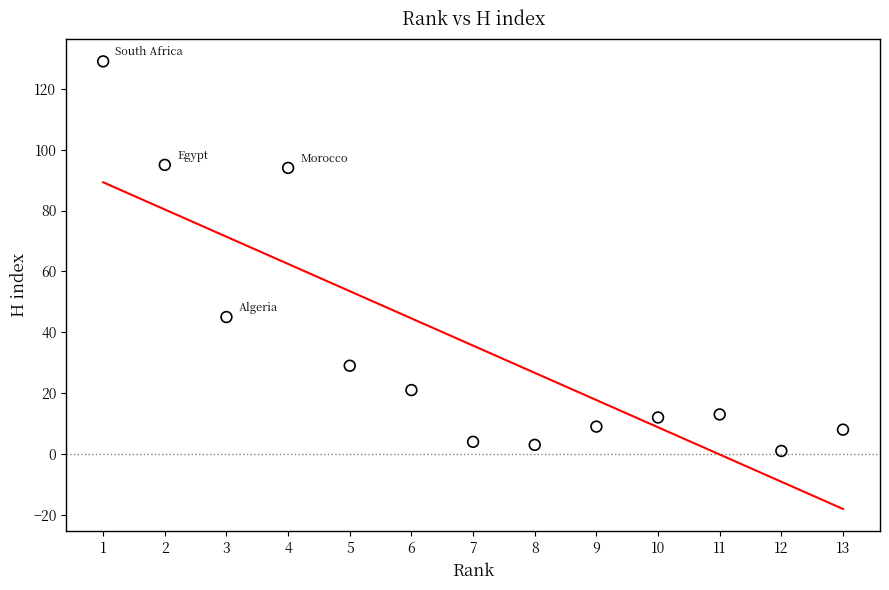

What is the range of X values (max minus min)?

12